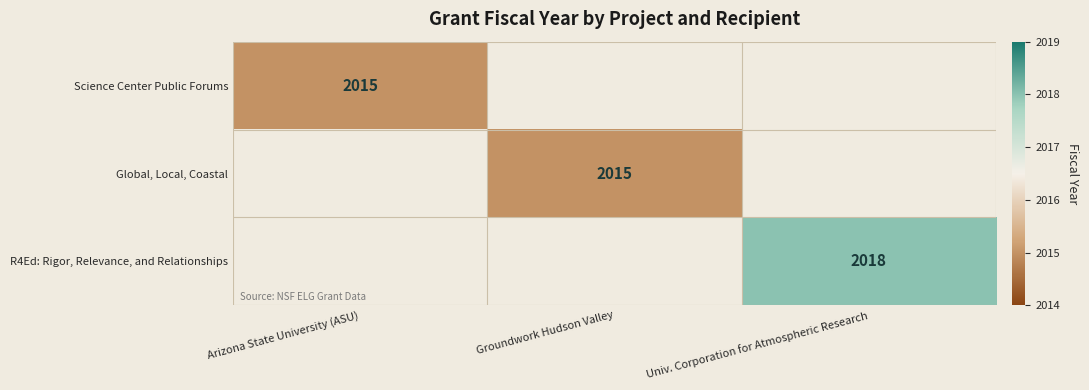

True or false: Global, Local, Coastal has a value of 2015 at Groundwork Hudson Valley.

True